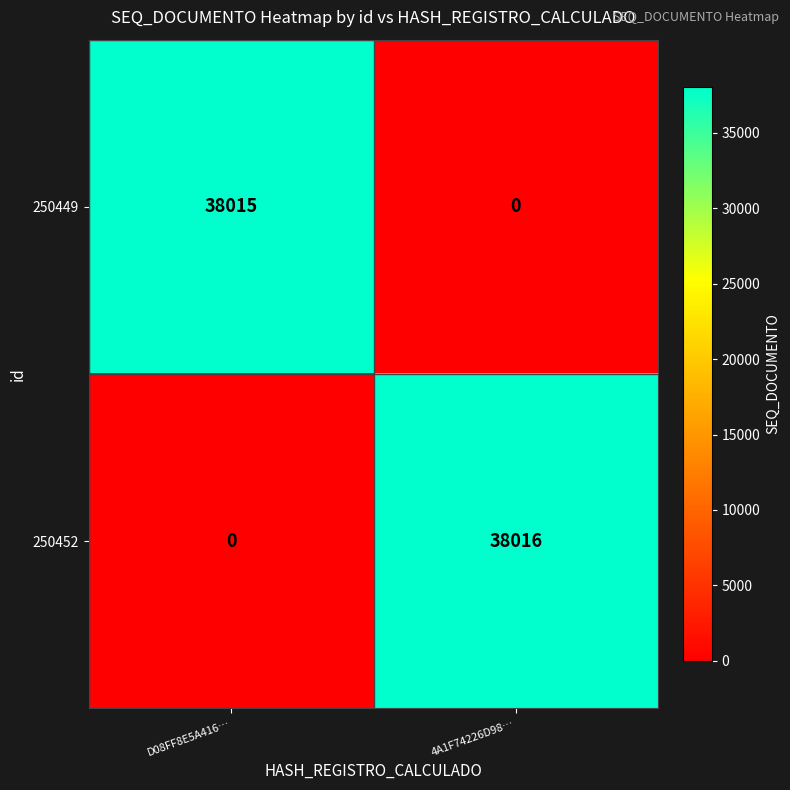

Is it true that 250449 equals 18935 at D08FF8E5A416…?

False